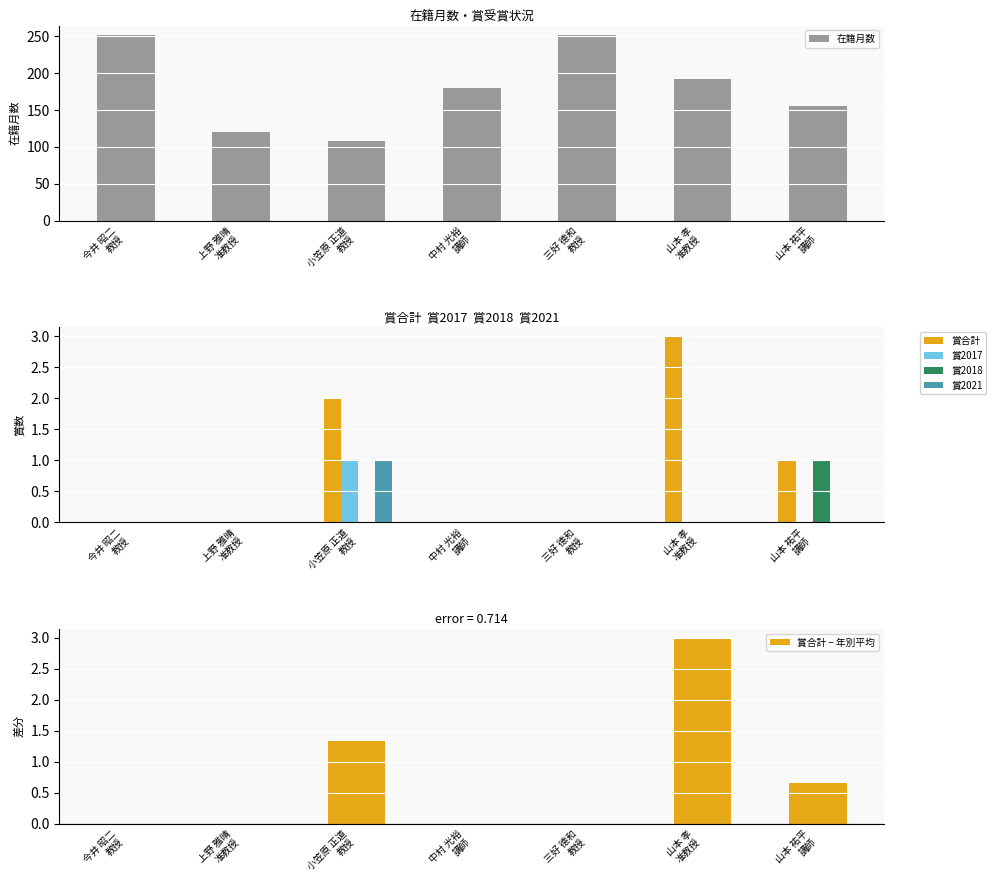

What is the average value of the 賞2021 series?

0.1